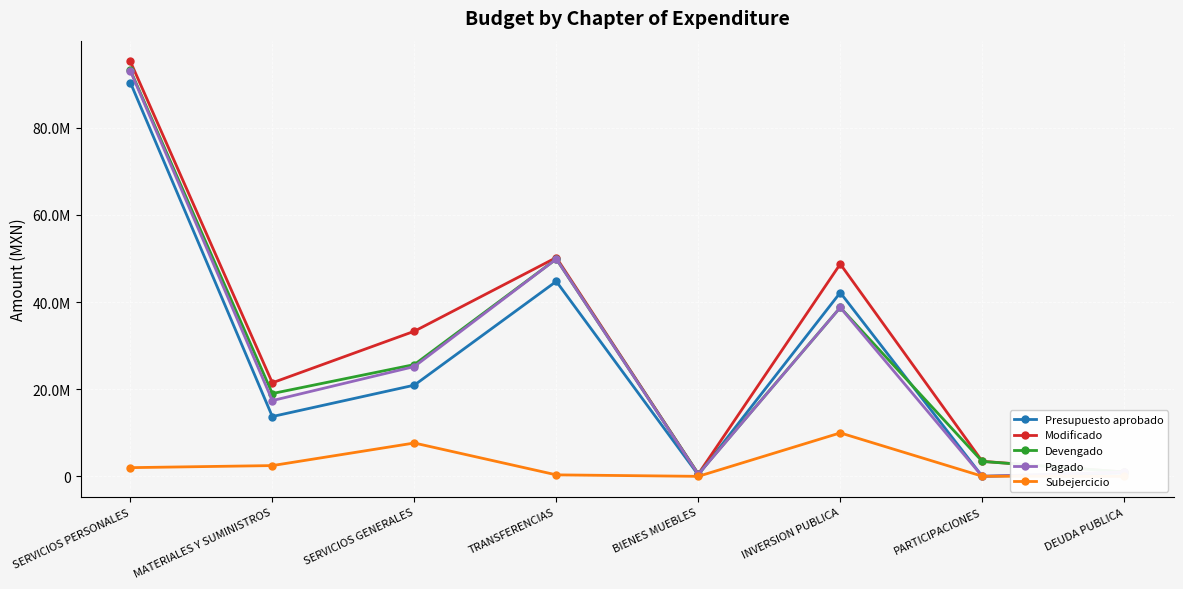

What is the difference between the maximum and minimum values in the Presupuesto aprobado series?

90366222.8